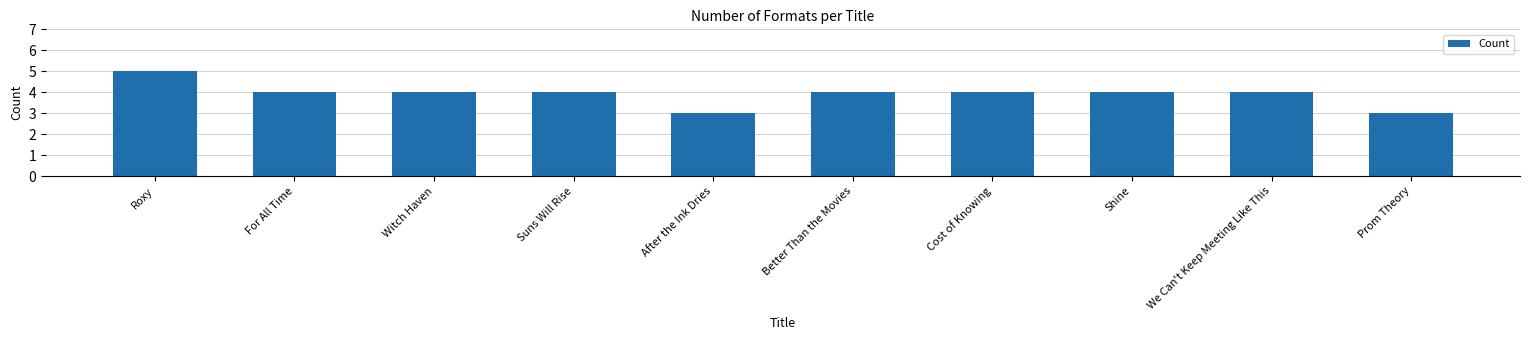

The value at Suns Will Rise is 7. True or false?

False